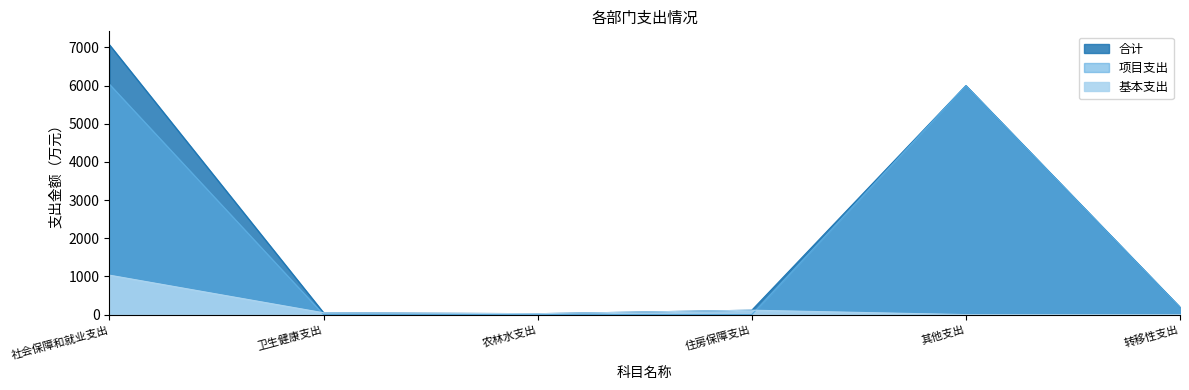

What is the difference between the second highest and minimum values in the 项目支出 series?

6000.0